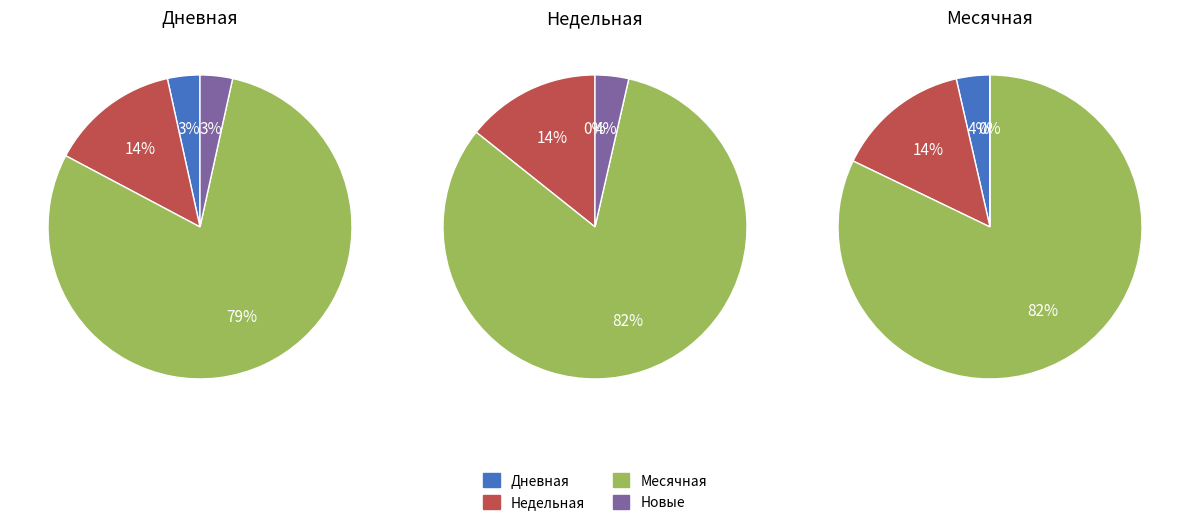

Which series has the widest spread of values?

Дневная